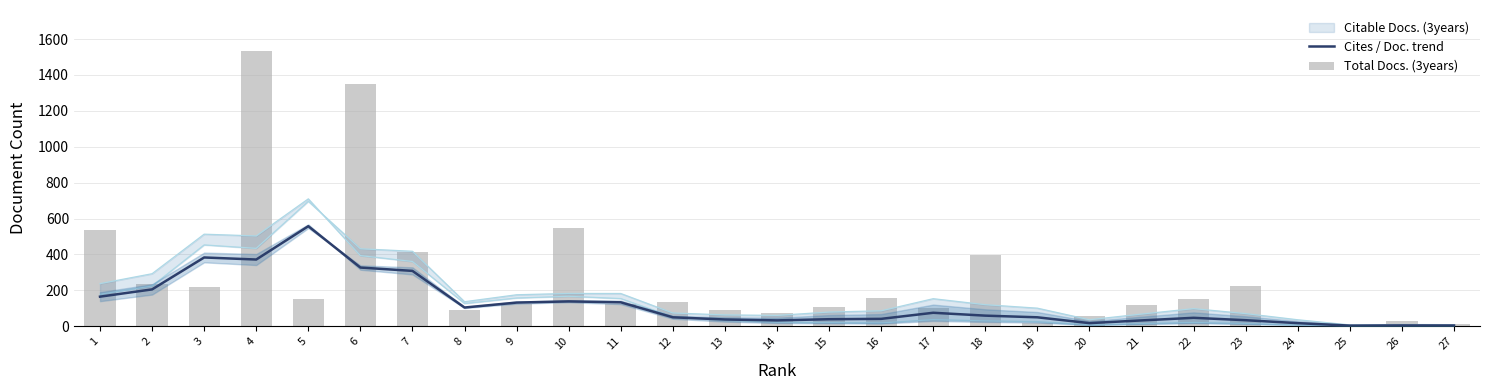

Does the chart contain stacked bars?

No